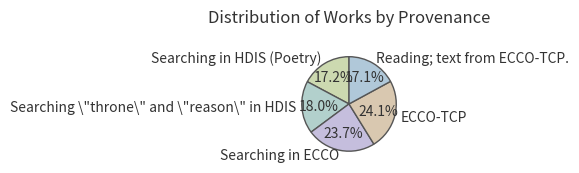

What portion of the pie excludes ECCO-TCP?

75.9%